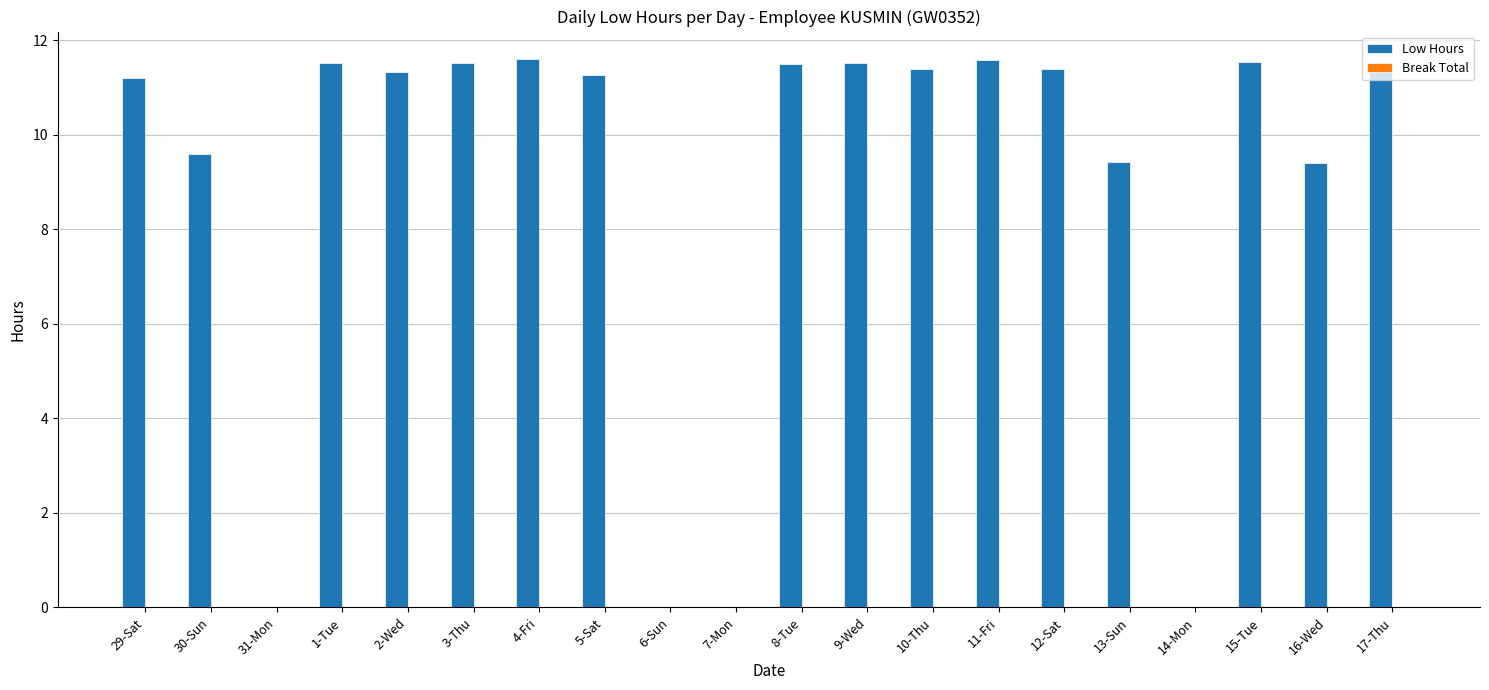

What is the change in value from 29-Sat to 17-Thu?

+0.3